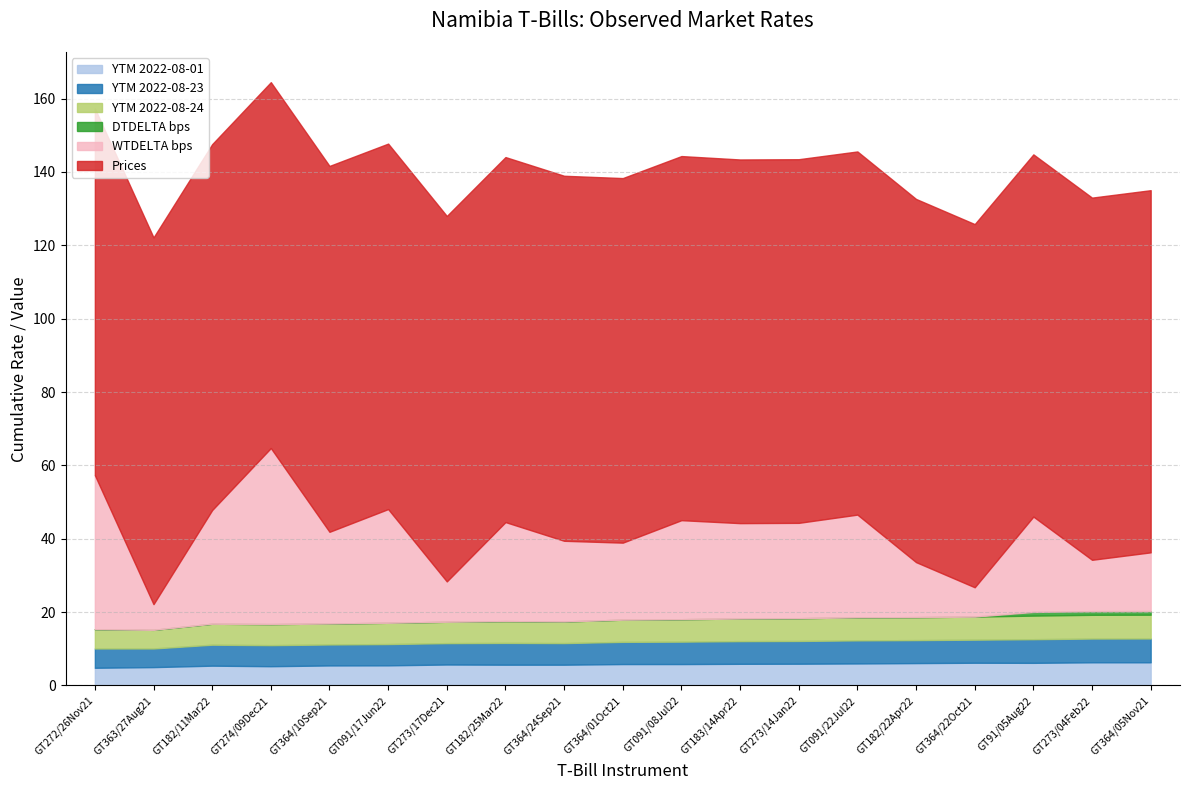

How many lines are shown in the chart?

6